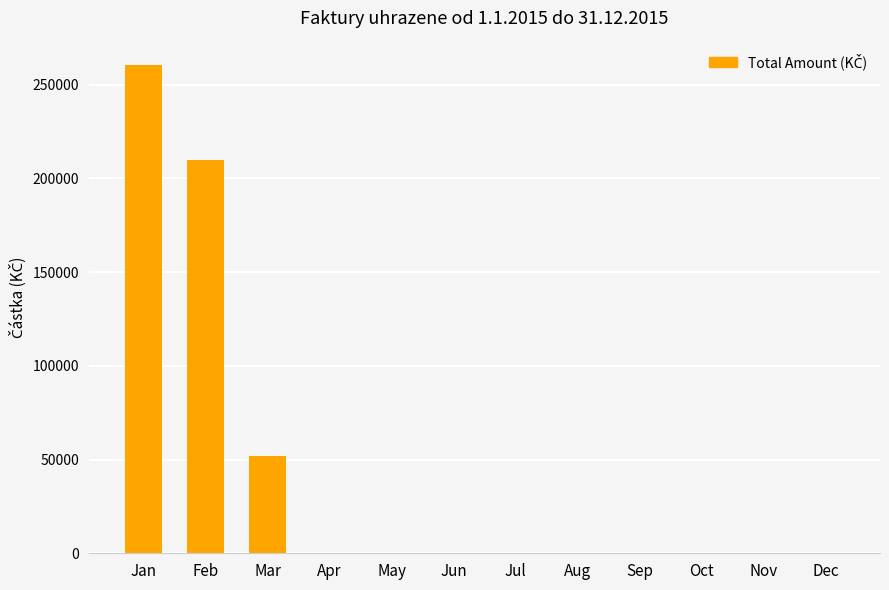

What is the maximum value shown in the chart?

260493.2